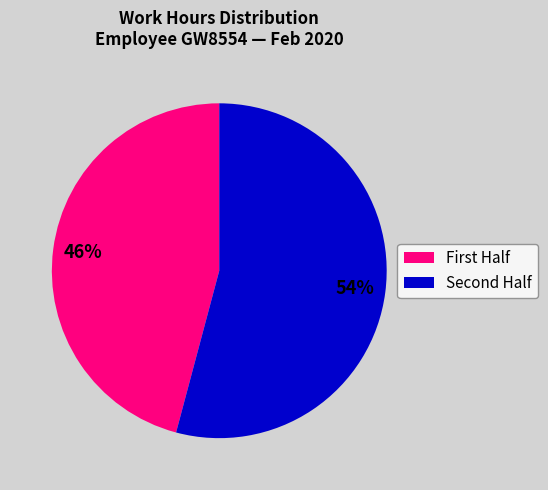

How many segments does this pie chart have?

2